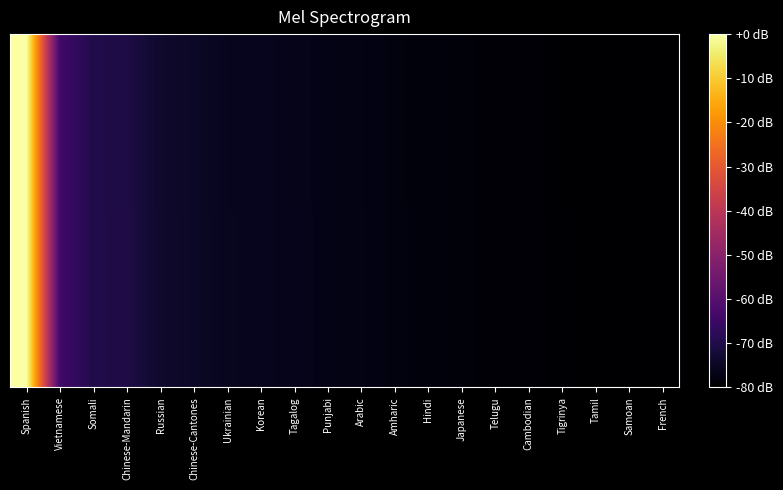

What is the minimum value shown in the chart?

-80.0